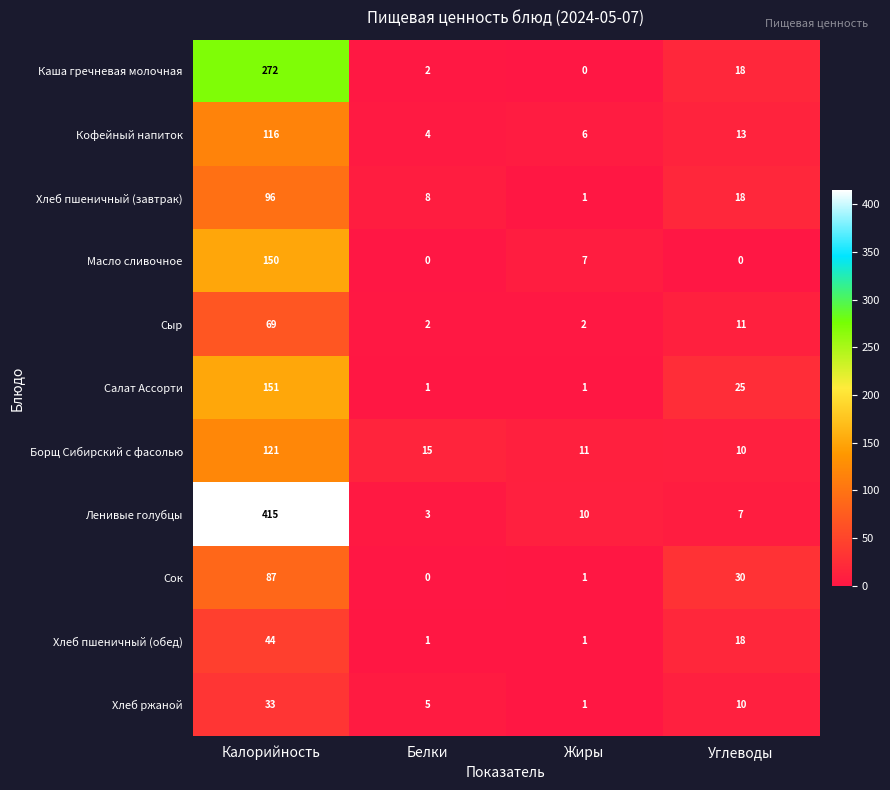

Is it true that Сок equals 30 at Углеводы?

True